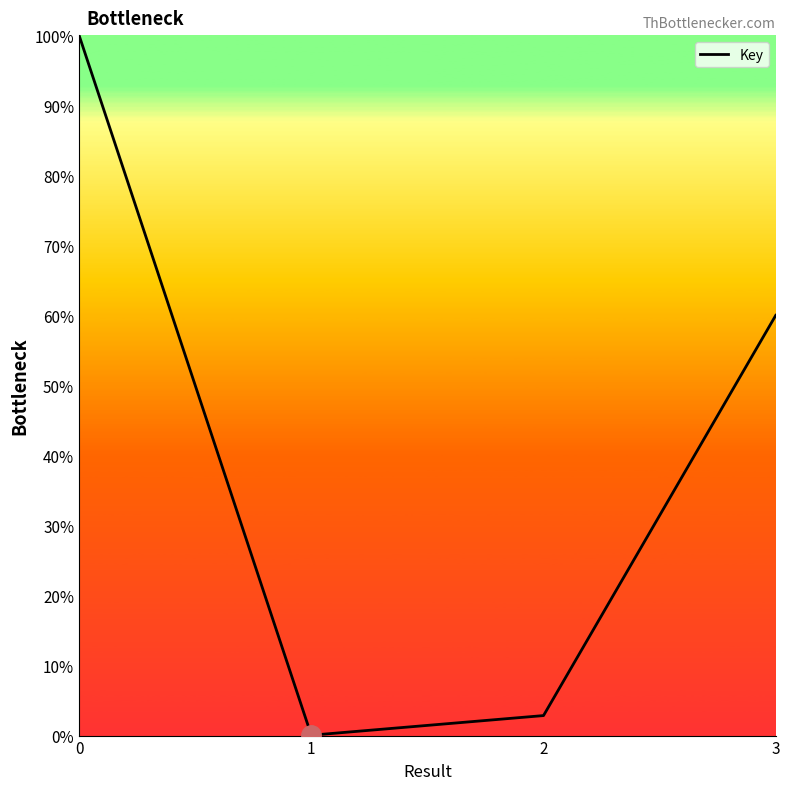

True or false: the data has more than 0 interior local peaks.

False